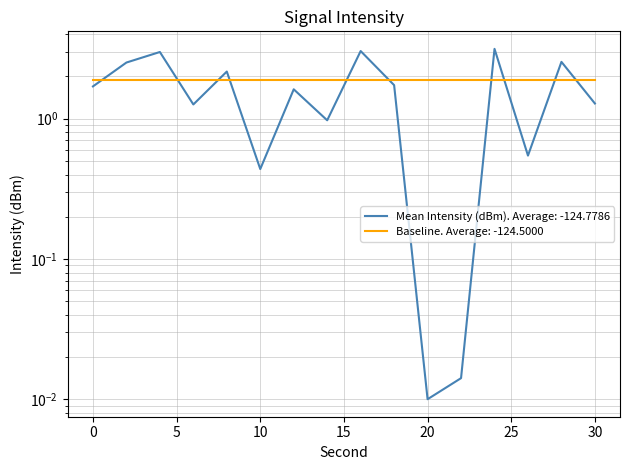

Does the chart have visible grid lines?

Yes